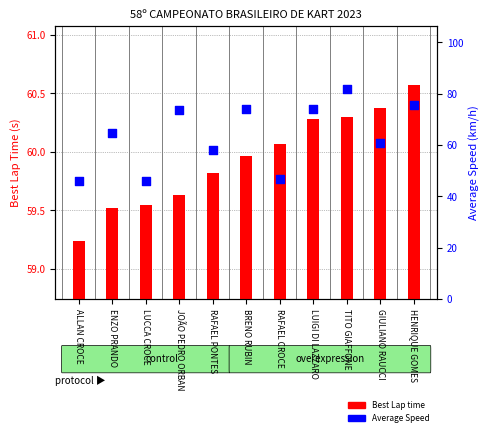

Is the value of Best Lap time at RAFAEL CROCE greater than the value of Average Speed at BRENO RUBIN?

No